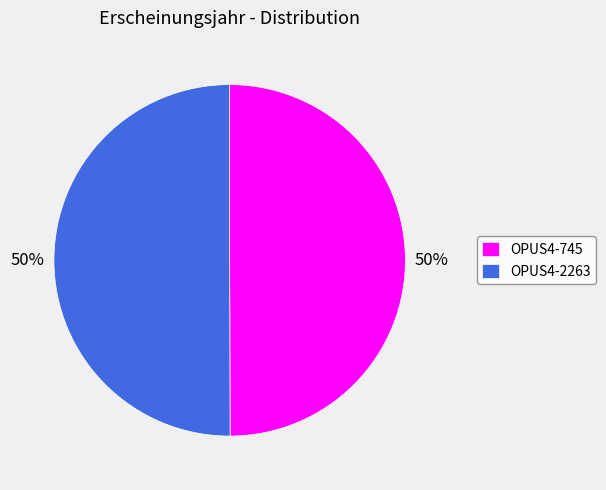

Is it true that OPUS4-2263 is 56% of the pie?

False